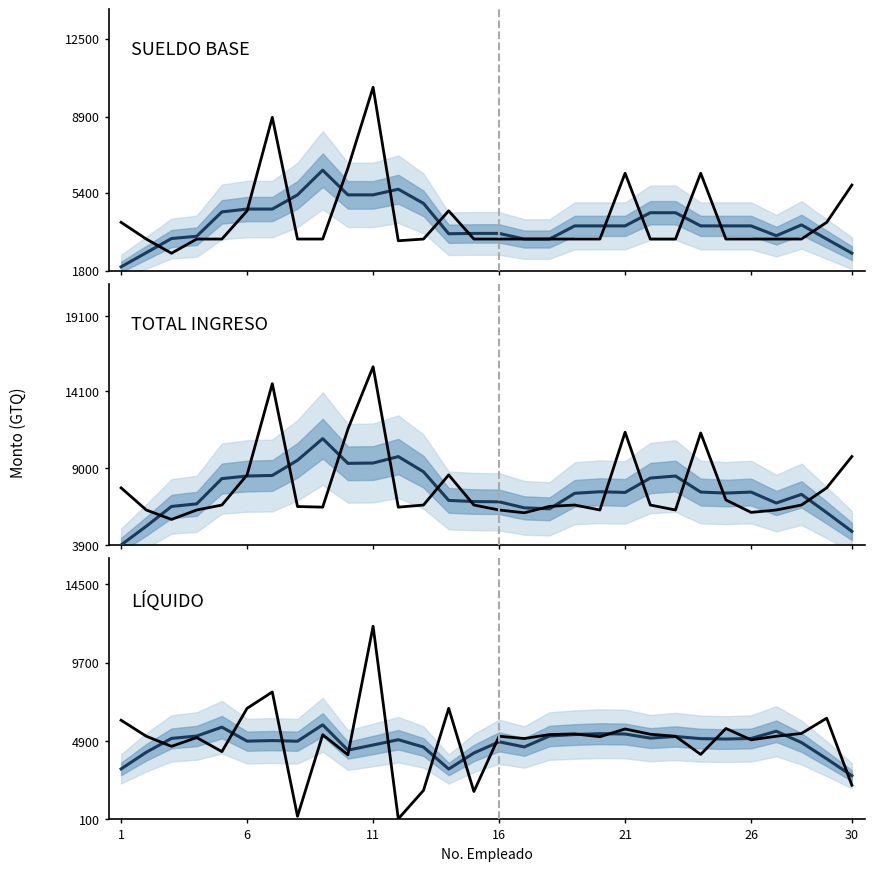

What is the difference between the maximum and minimum values in the LIQUIDO series?

11813.8